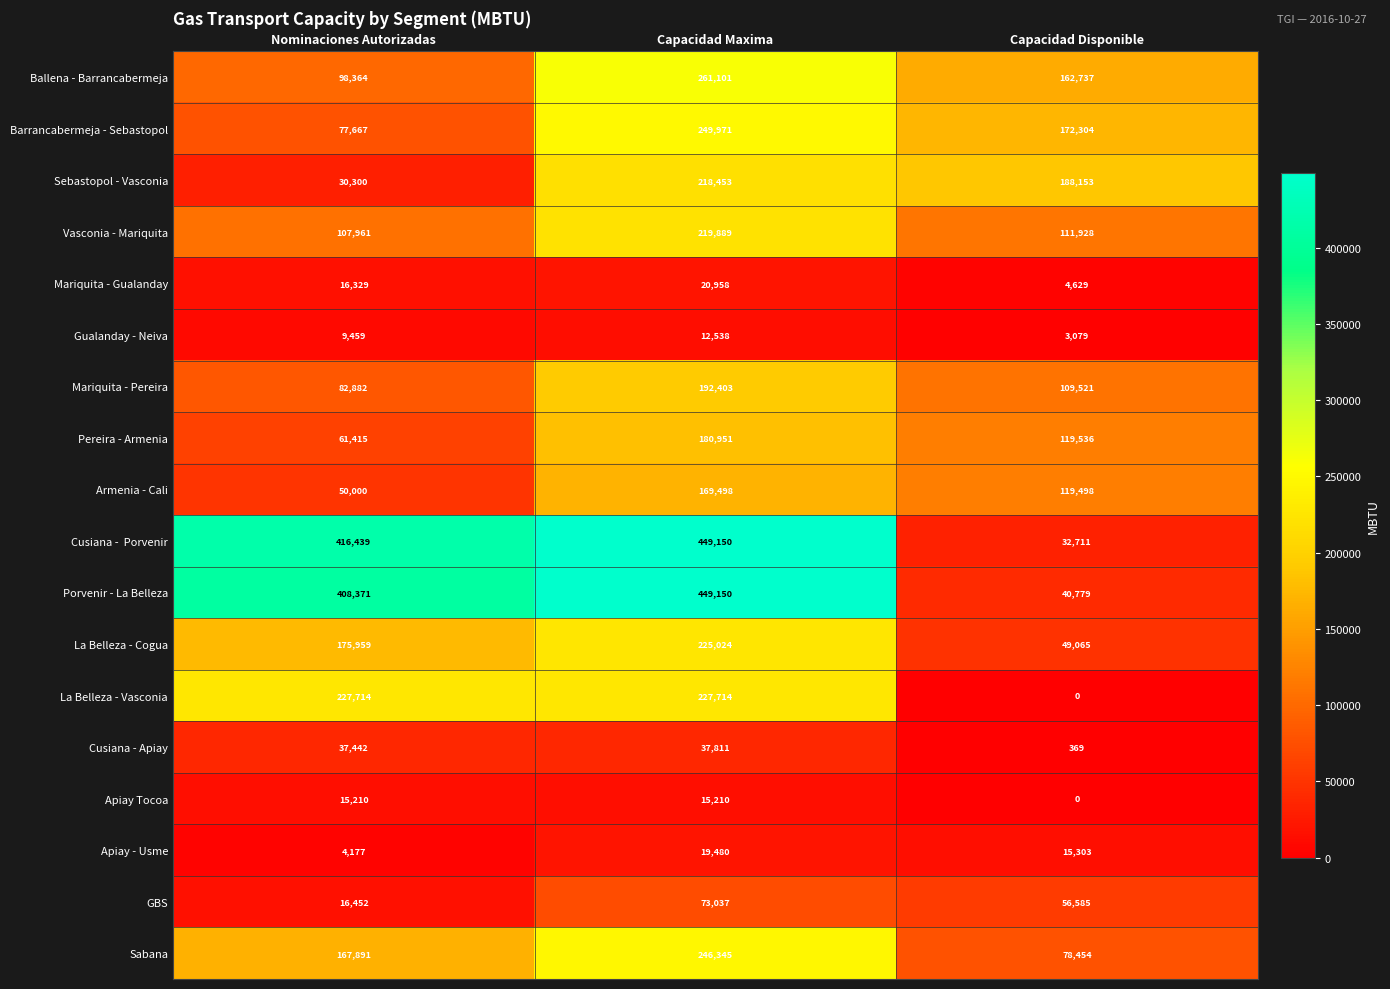

Which category has the highest value in the Sabana series?

Capacidad Maxima